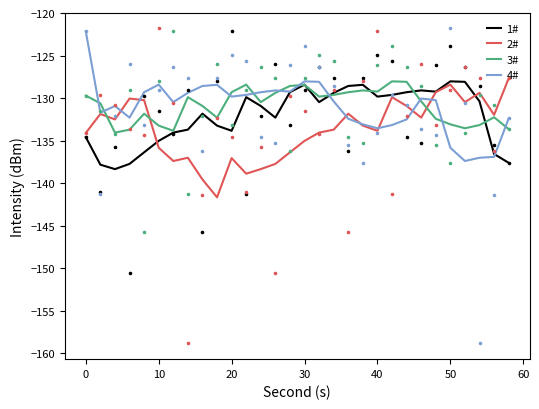

The 2# series shows -135.0 at 30. True or false?

True